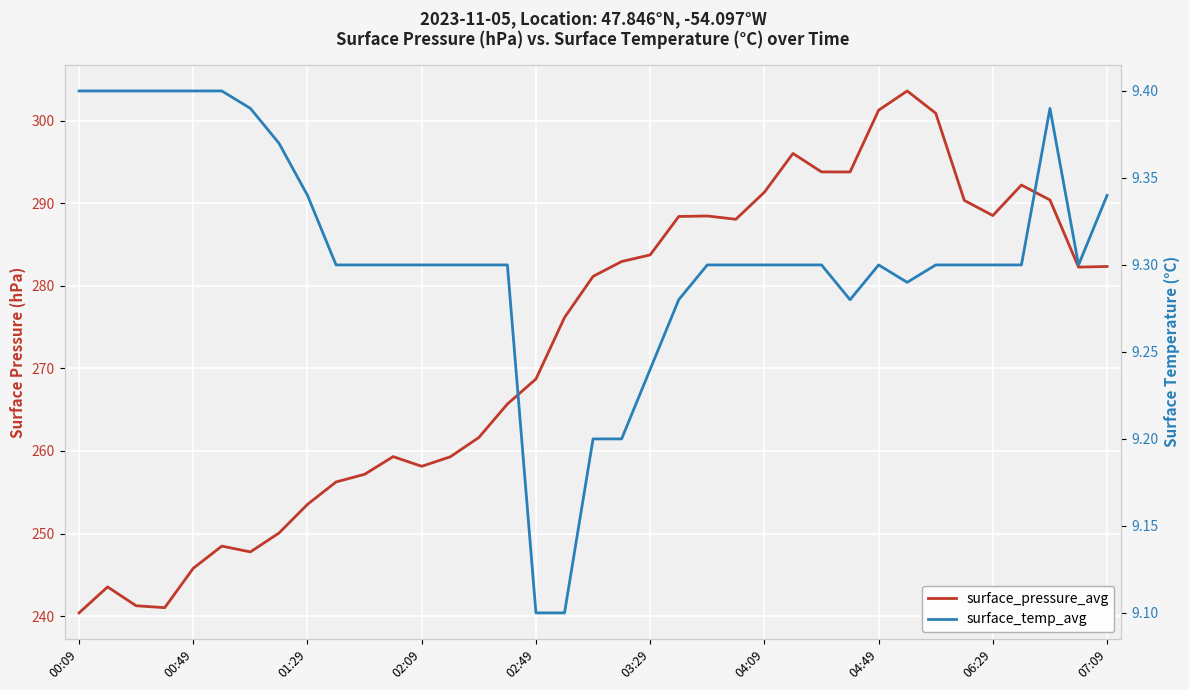

Does the chart display data point markers on the line(s)?

No